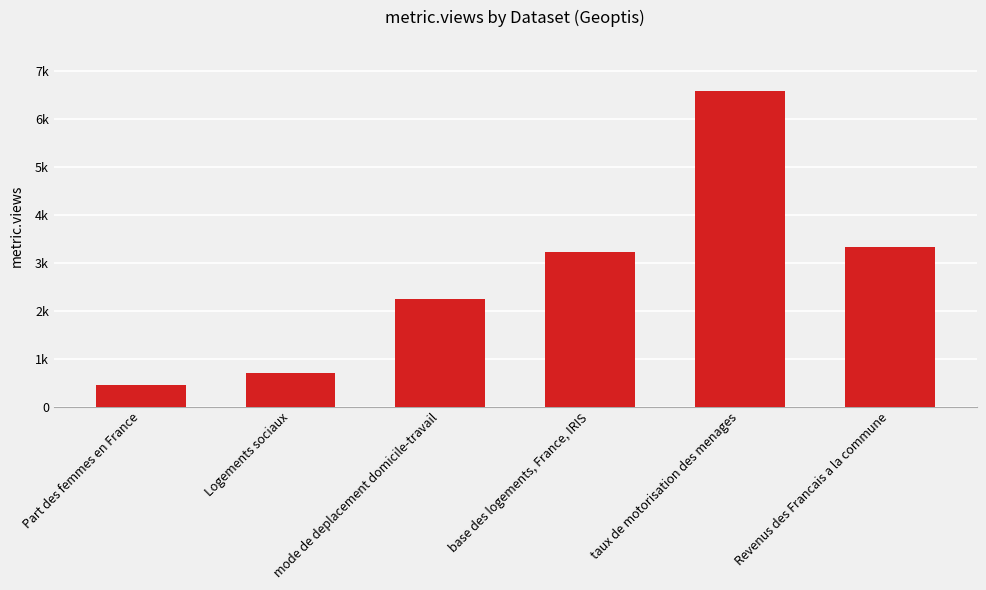

What is the label of the 3rd bar from the right?

base des logements, France, IRIS